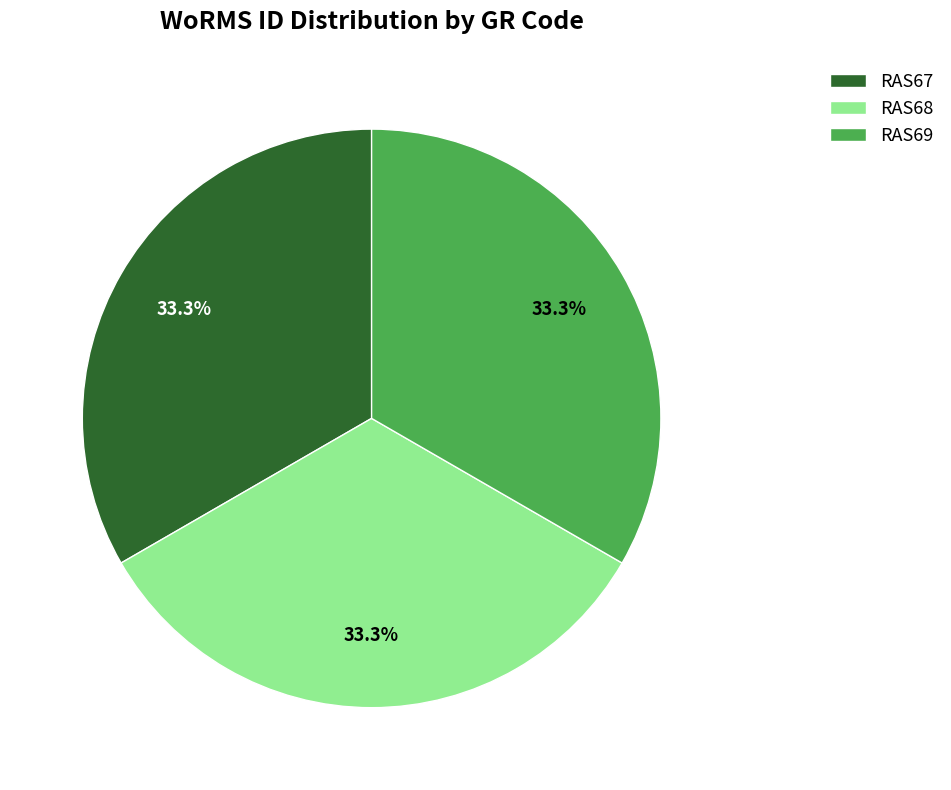

Count the number of slices in the pie.

3